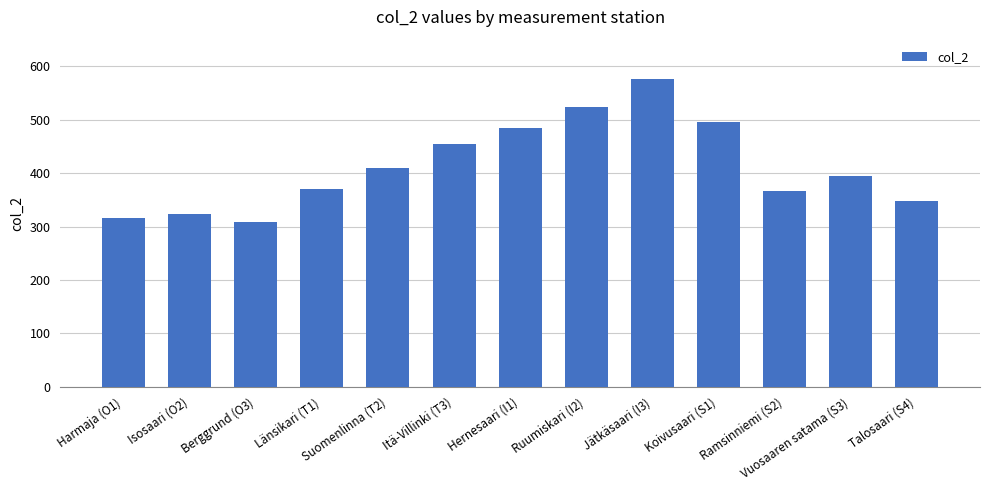

Are the bars horizontal?

No